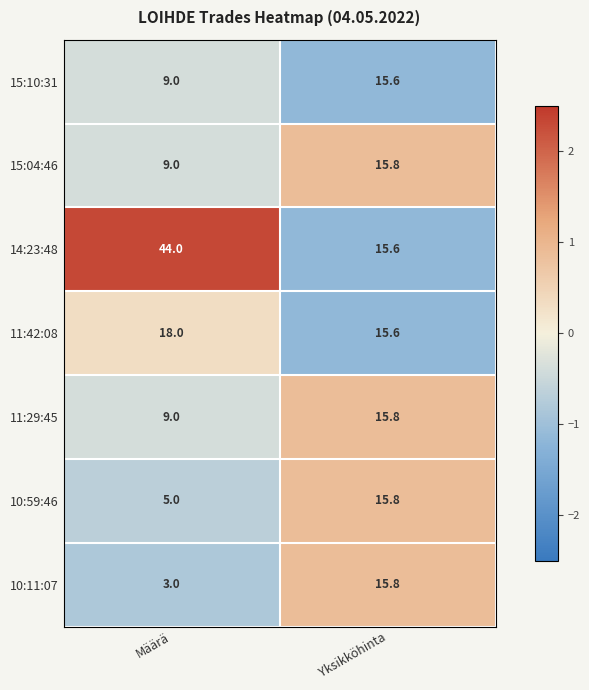

Rank the categories by 10:59:46 value from highest to lowest.

Yksikköhinta, Määrä